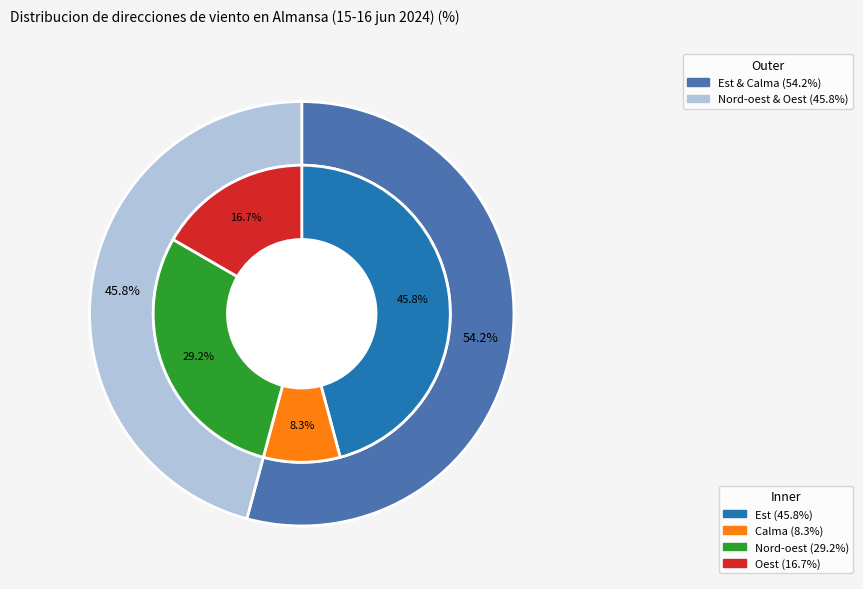

Count the number of slices in the pie.

4